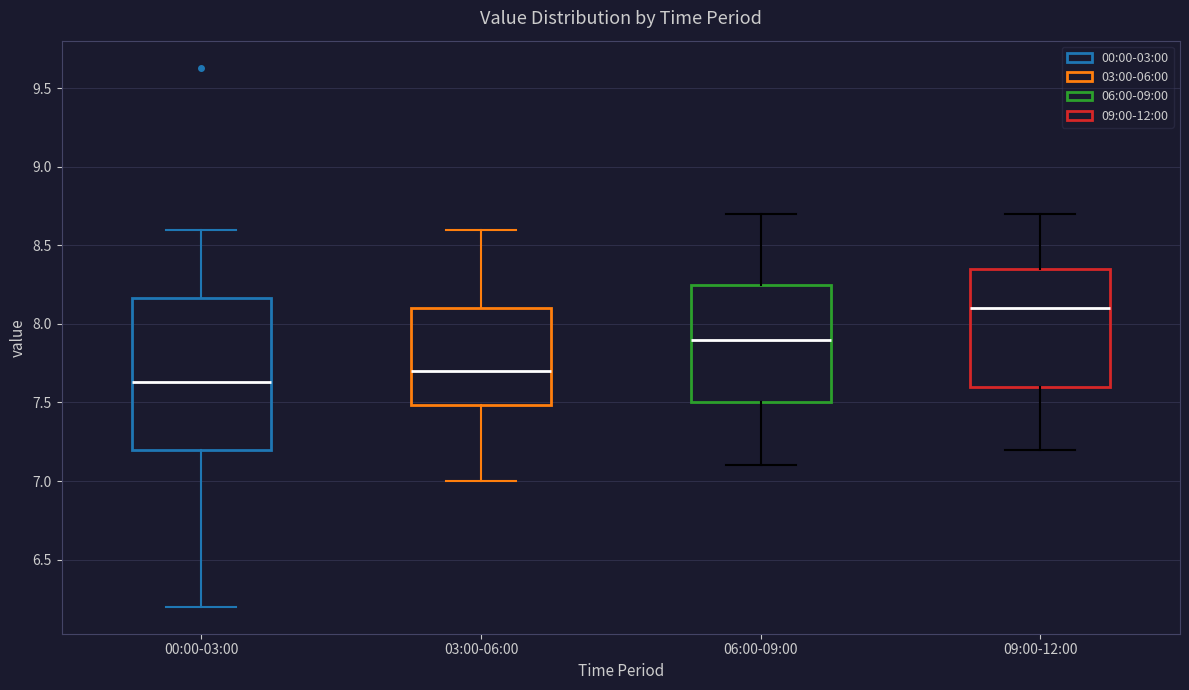

Where is the lower edge of the box for 06:00-09:00 on the y-axis? The values are not printed on the chart, so give them approximately, as read against the axis.

7.50